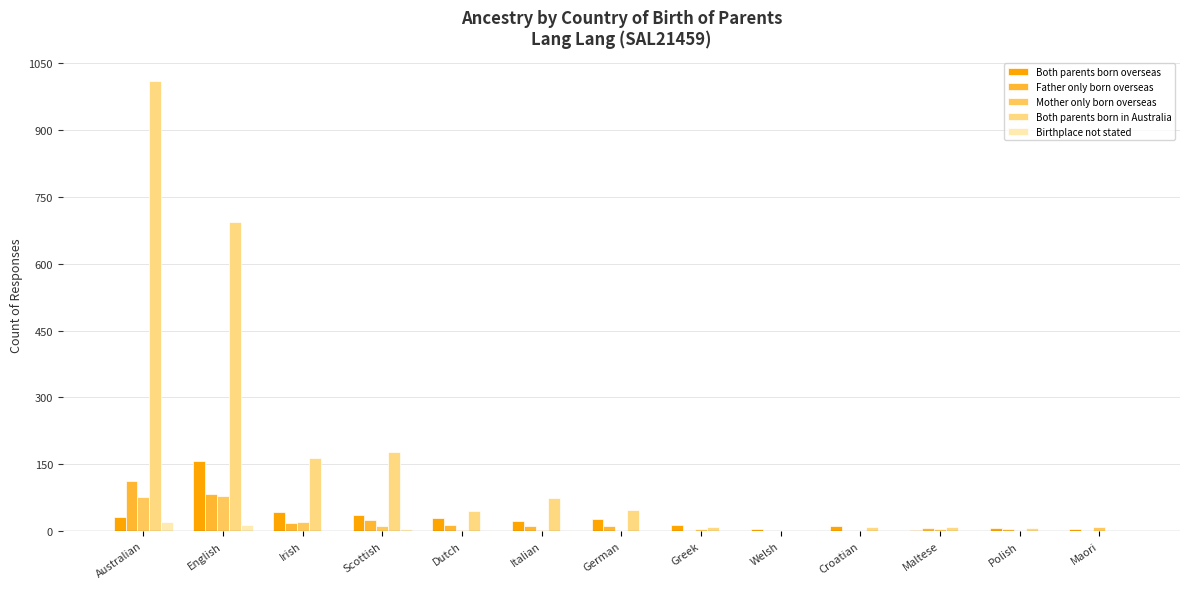

Which series has the largest total across all categories?

Both parents born in Australia